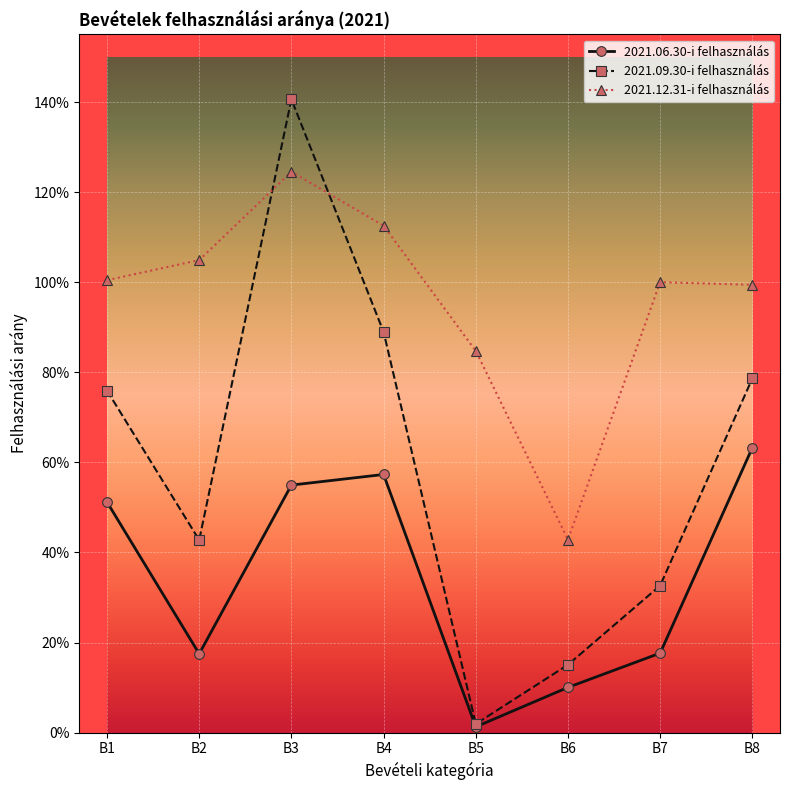

What is the difference between the 2021.12.31-i felhasználás values at B6 and B5?

0.4